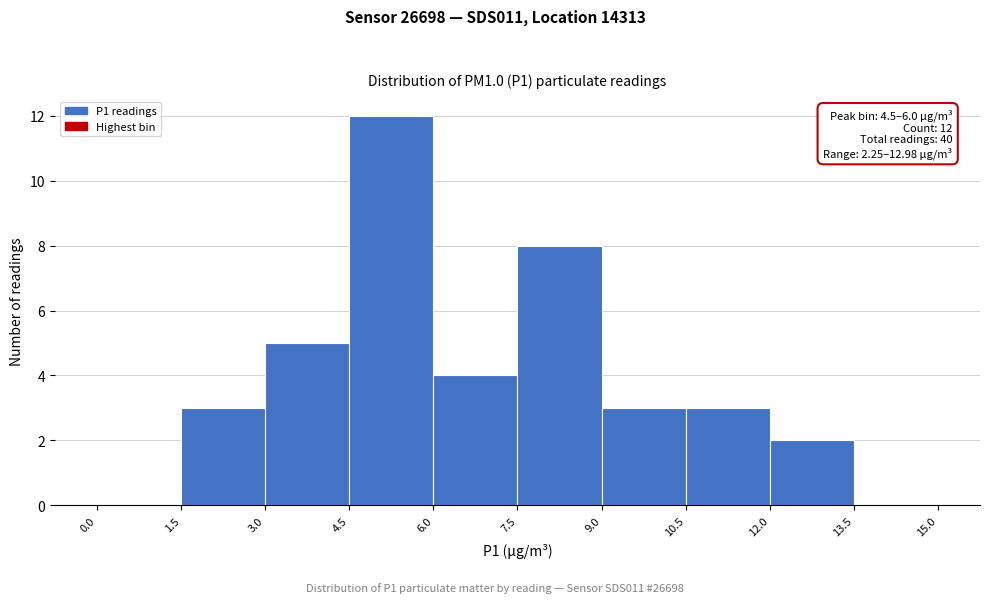

Which range on the x-axis has the tallest bar?

4.5 to 6.0